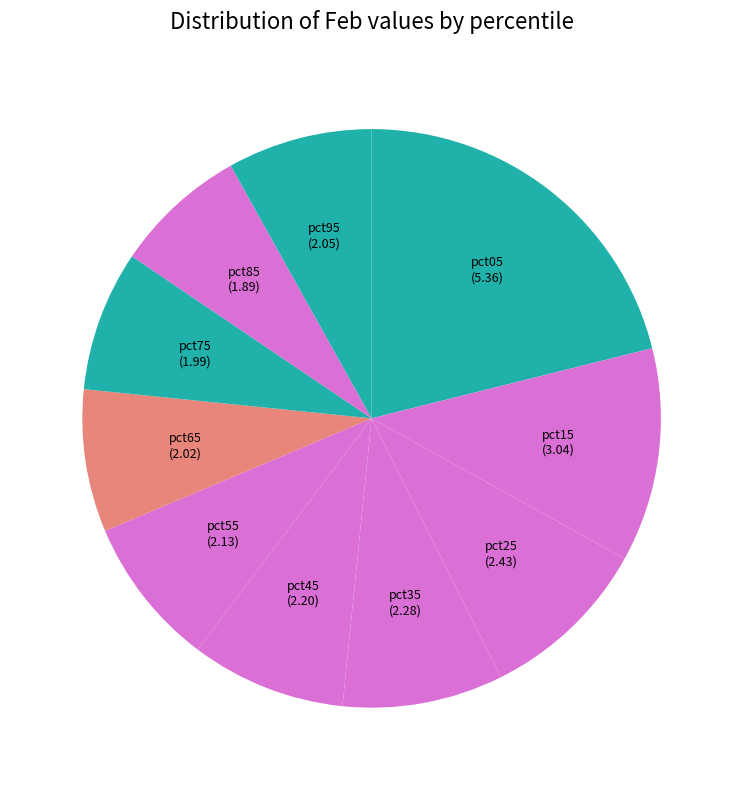

How many slices are in this pie chart?

10